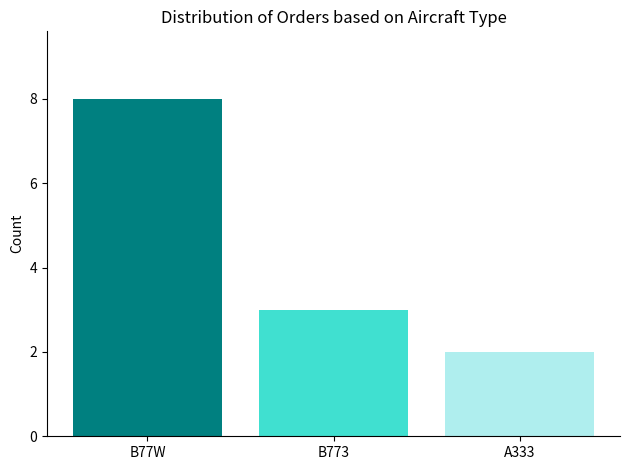

Which category has the highest value across all series?

B77W